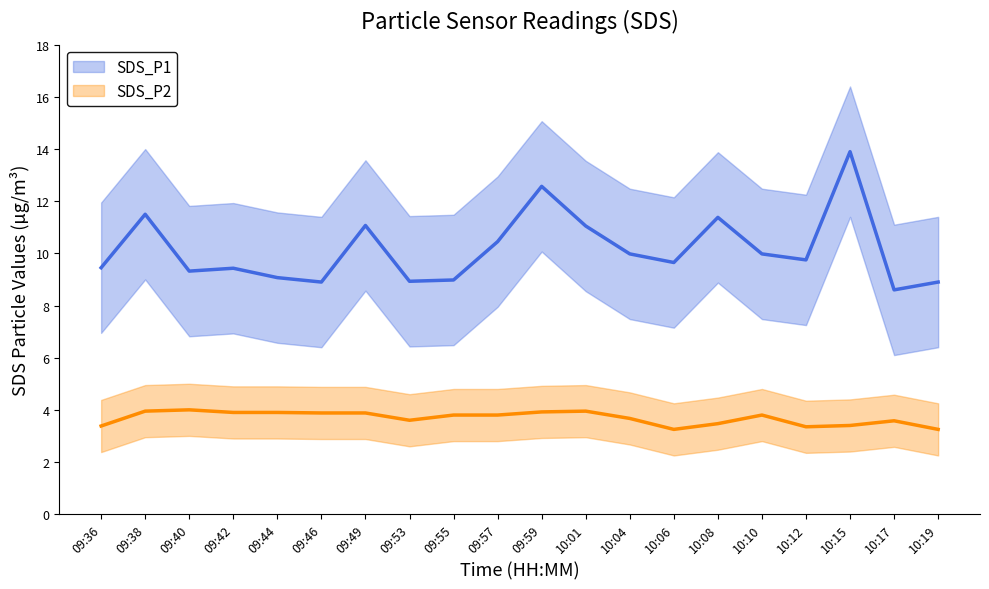

What is the difference between the second highest and minimum values in the SDS_P1 series?

4.0